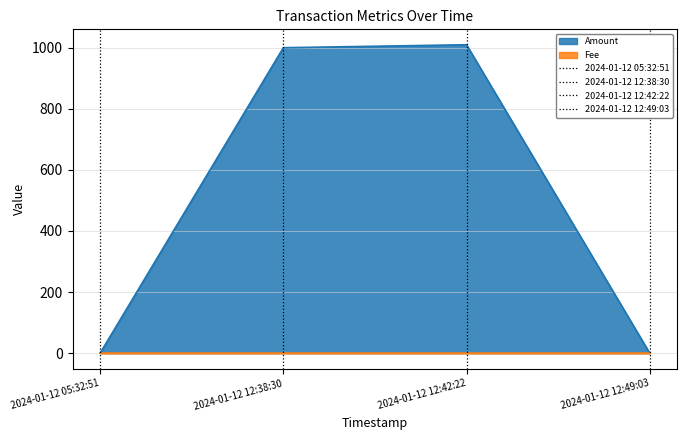

Rank the series by their maximum value, from lowest to highest.

Fee, Amount